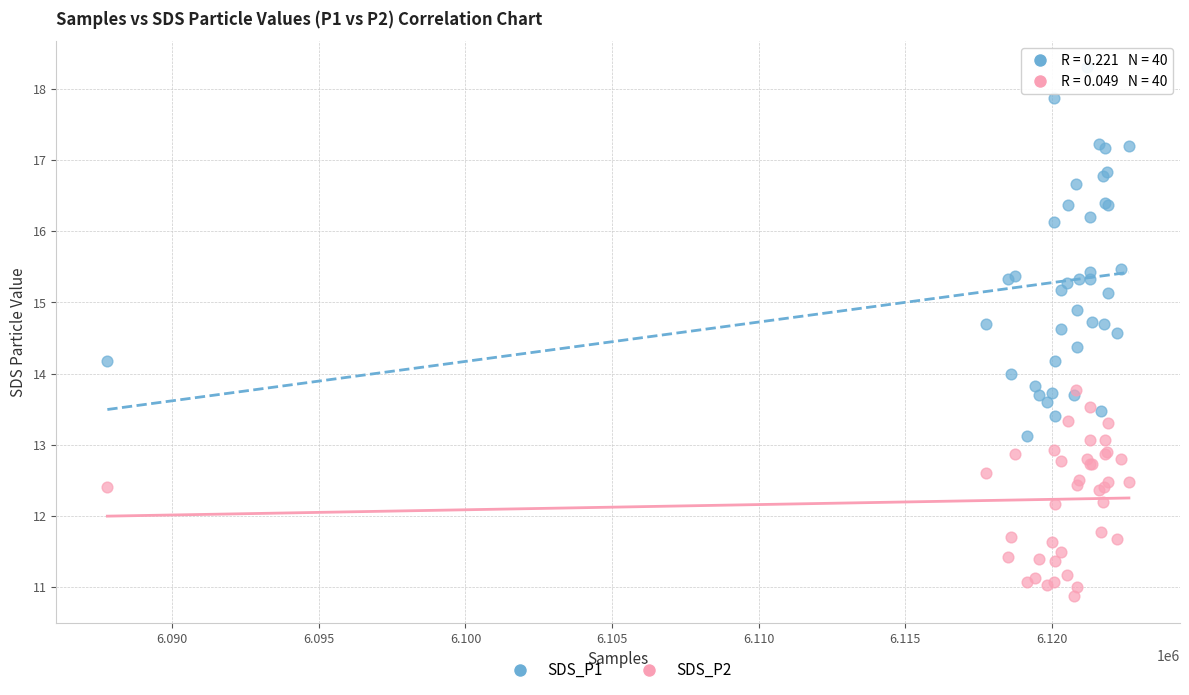

Which series has the largest Y range (max minus min)?

SDS_P1